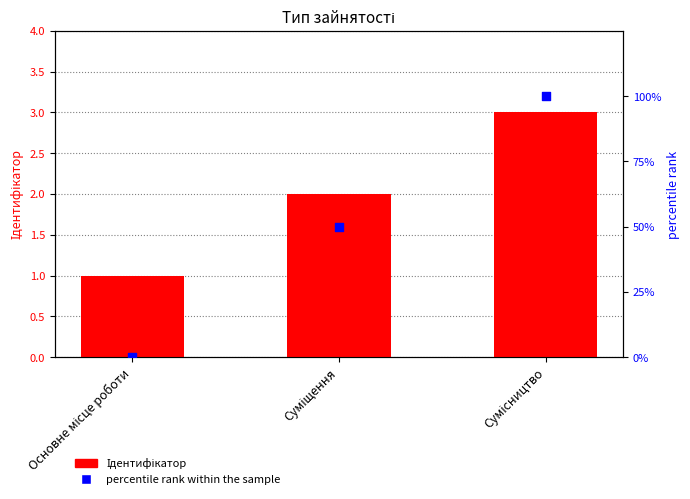

At how many categories does at least one series exceed 24?

2